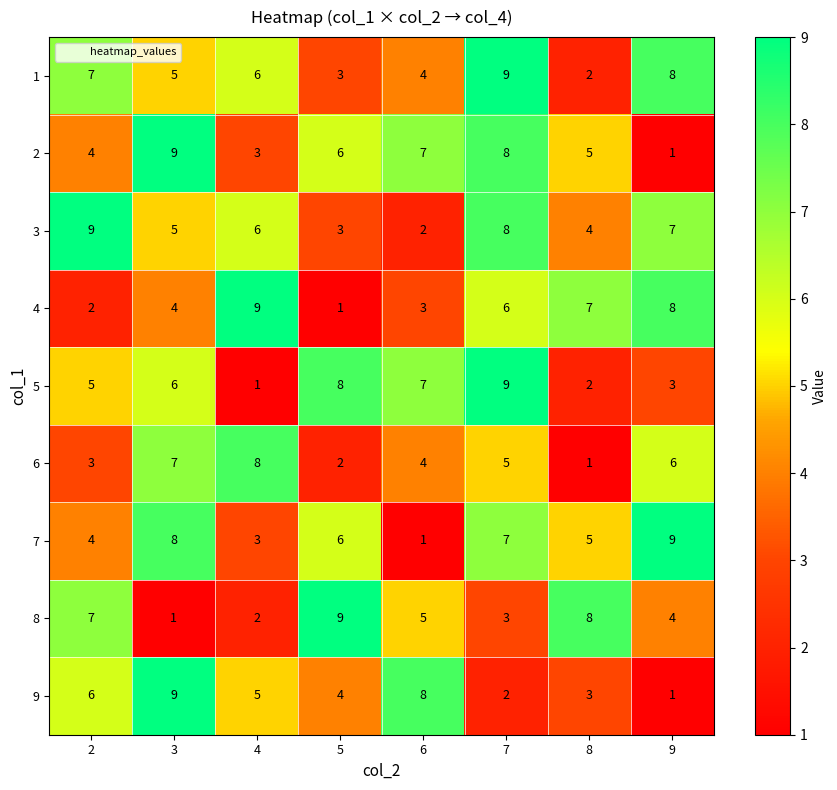

Rank the categories by 6 value from highest to lowest.

4, 3, 9, 7, 6, 2, 5, 8